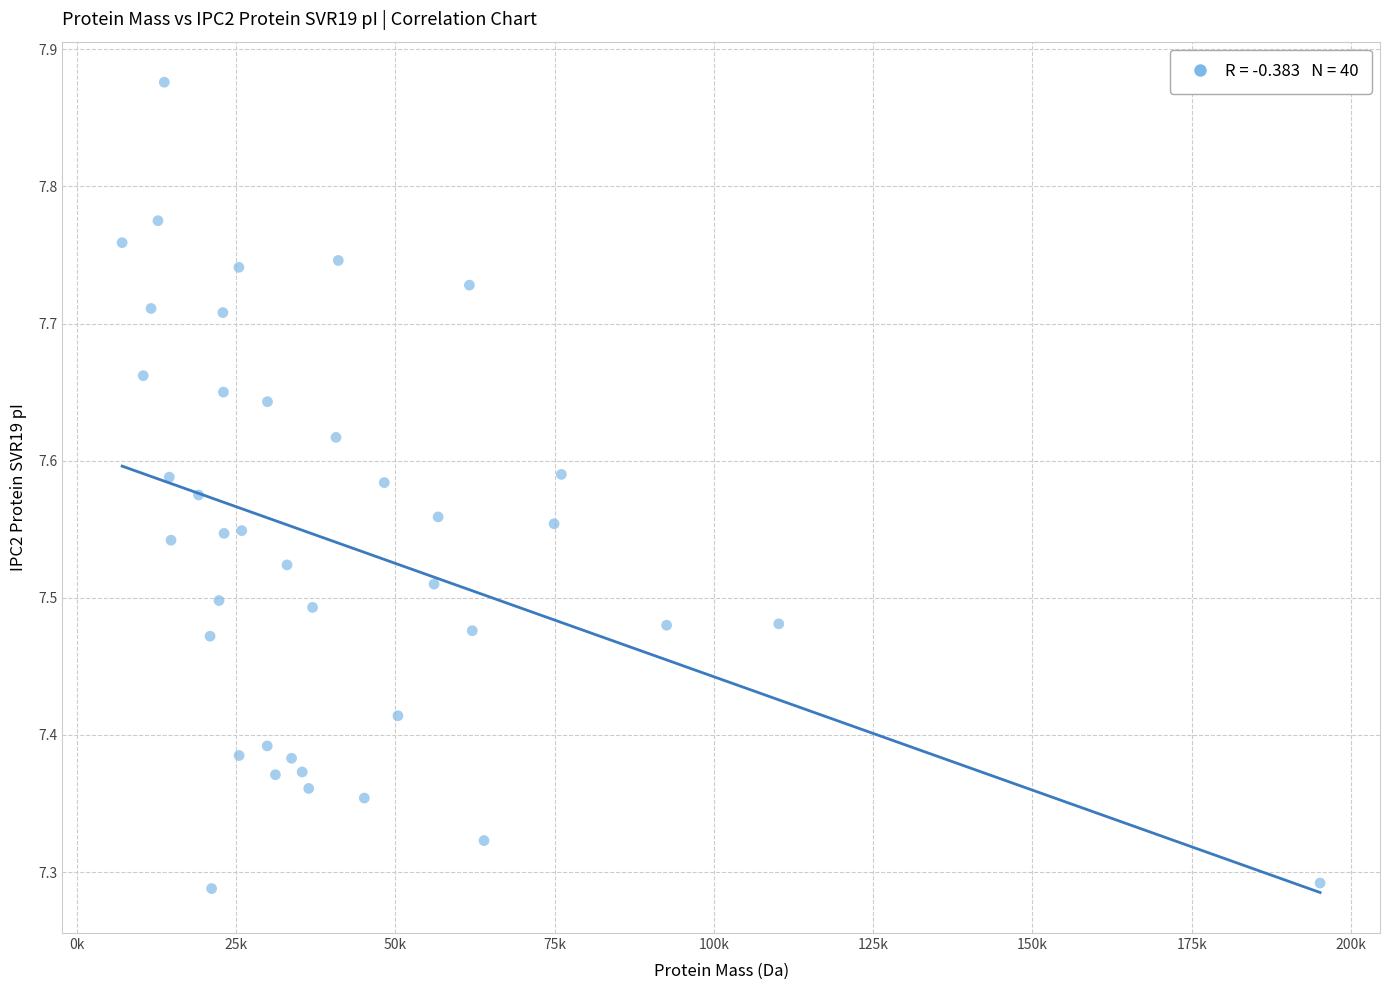

What is the range of X values (max minus min)?

188018.7